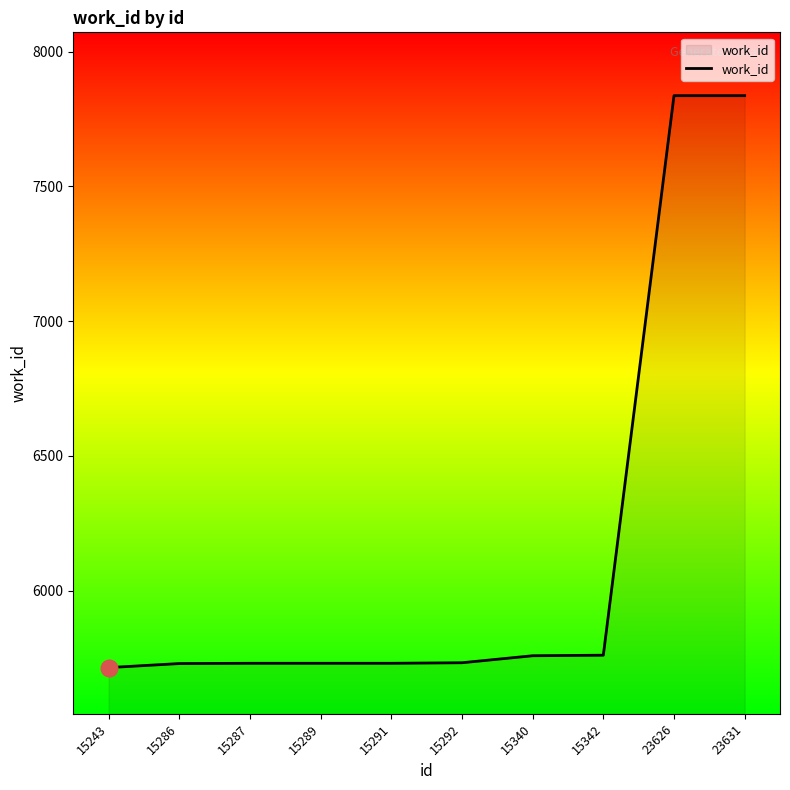

The value at 15342 is 5760. True or false?

True